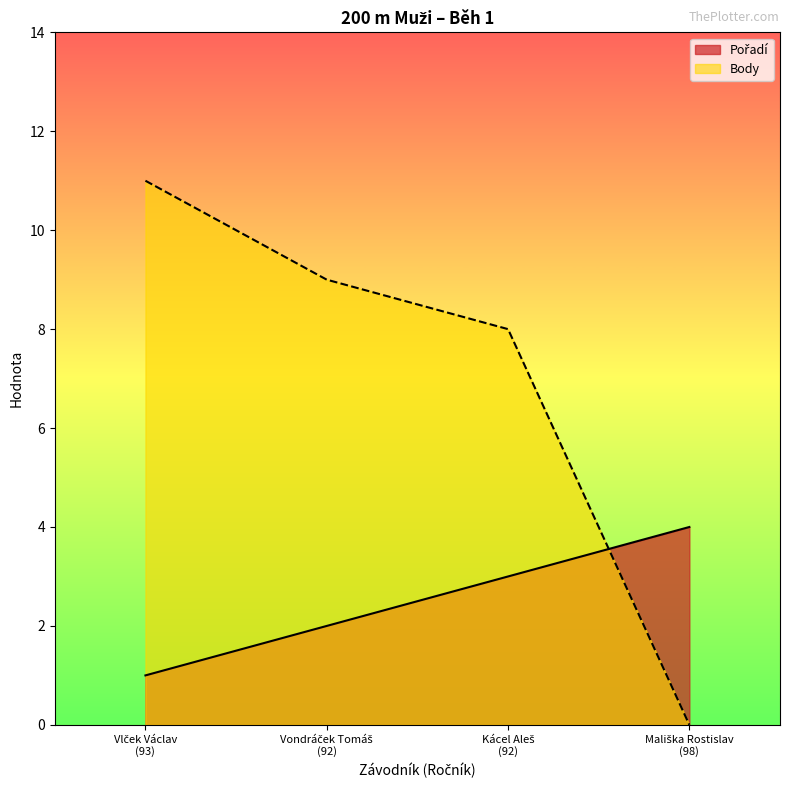

True or false: Pořadí has a value of 2 at Mališka Rostislav
(98).

False